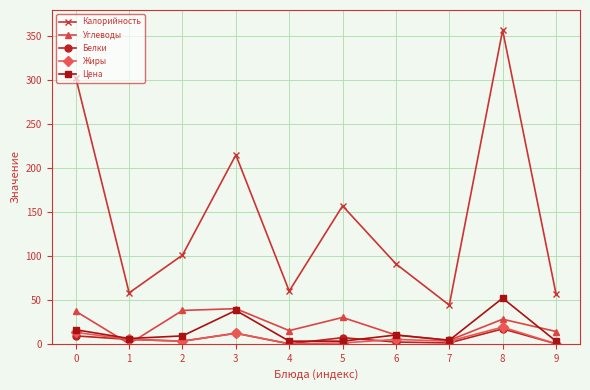

At which category does Цена reach its first local peak?

3